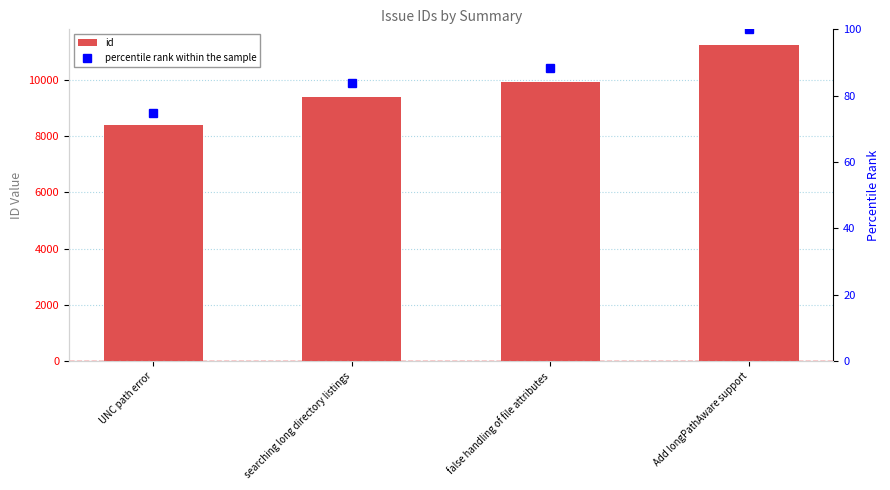

Reading left to right, list all the values displayed in this chart.

id: 8398.0	9395.0	9921.0	11229.0
percentile rank within the sample: 74.8	83.7	88.4	100.0